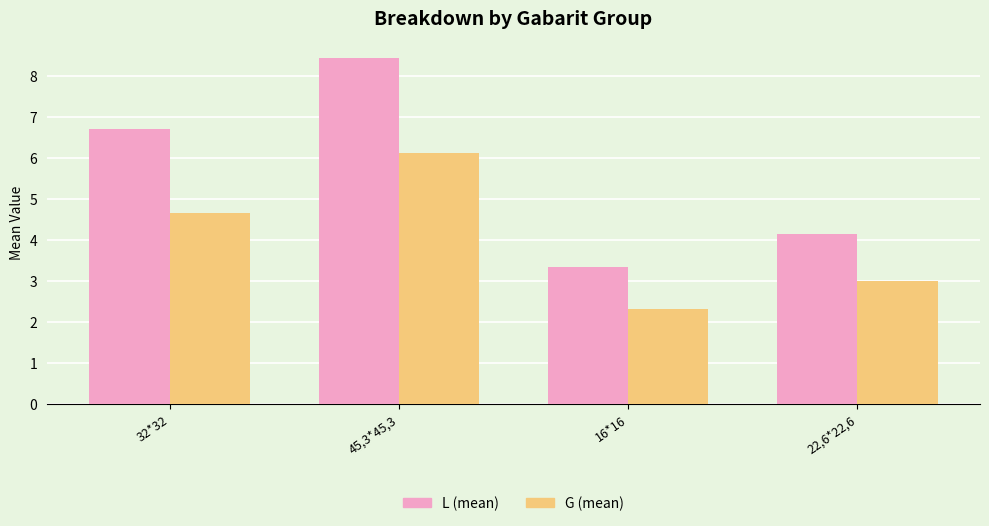

What is the label of the 2nd bar from the left?

45,3*45,3